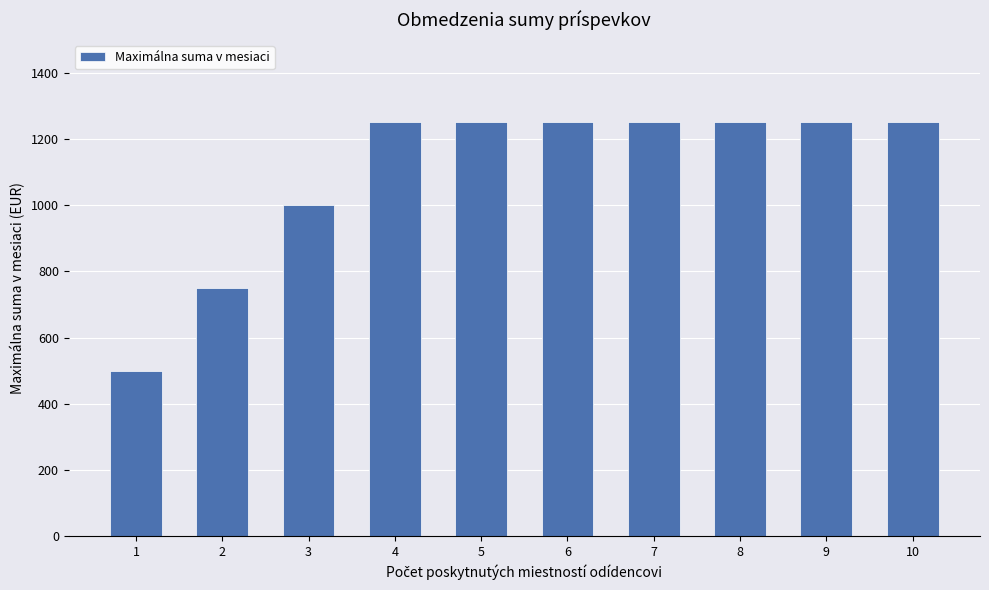

Are the bars grouped side by side (vs. stacked)?

No